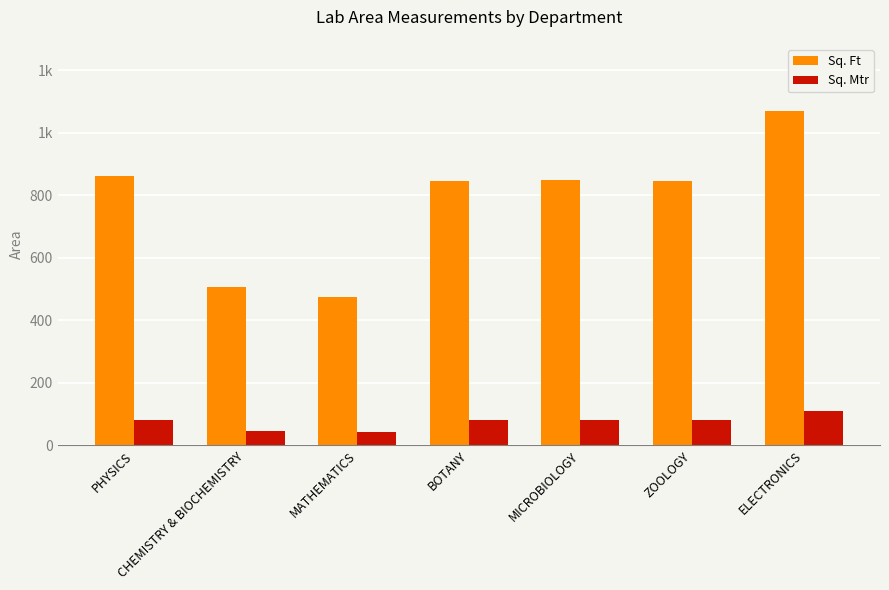

What is the difference between the highest and lowest values at ZOOLOGY?

763.9